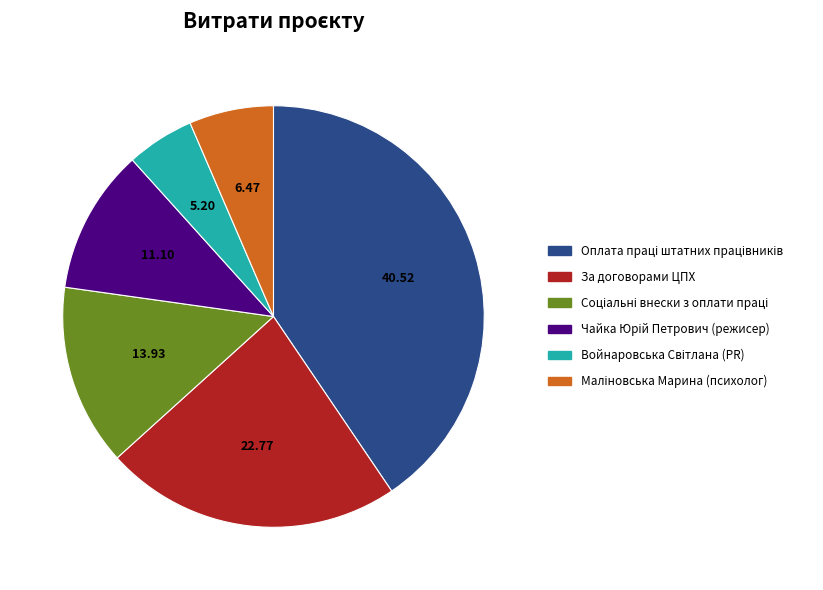

Does any single category account for the majority?

No